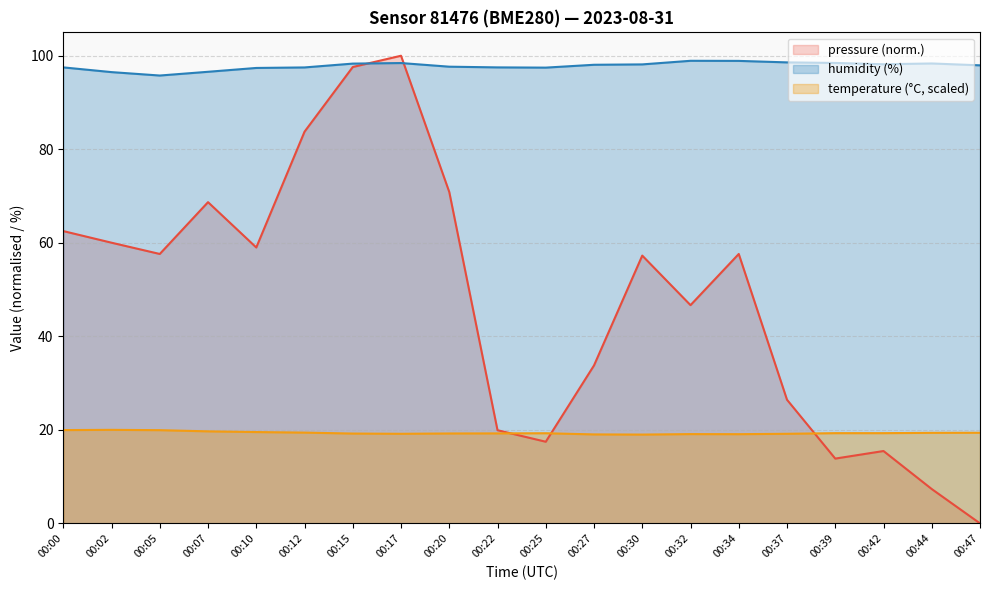

Reading left to right, what are all the values shown in this chart?

pressure: 62.5	60.0	57.6	68.7	59.0	83.8	97.6	100.0	70.9	19.9	17.5	33.8	57.3	46.7	57.6	26.4	13.9	15.5	7.3	0.0
temperature: 19.9	20.0	19.9	19.7	19.5	19.4	19.2	19.2	19.2	19.2	19.3	19.0	19.0	19.1	19.1	19.2	19.3	19.3	19.4	19.4
humidity: 97.5	96.5	95.8	96.6	97.4	97.5	98.3	98.4	97.7	97.5	97.5	98.1	98.2	98.9	98.9	98.6	98.5	98.2	98.3	98.0